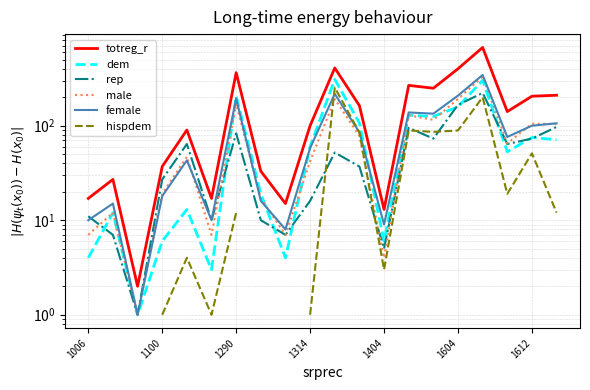

What is the difference between the maximum and minimum values in the totreg_r series?

670.0